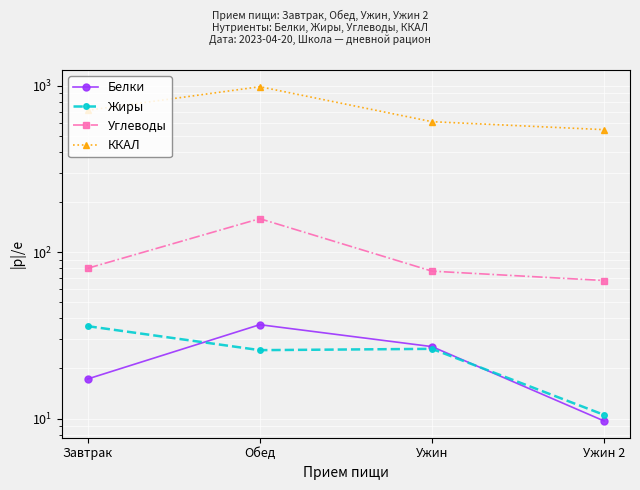

At which category is the sum across all series the highest?

Обед